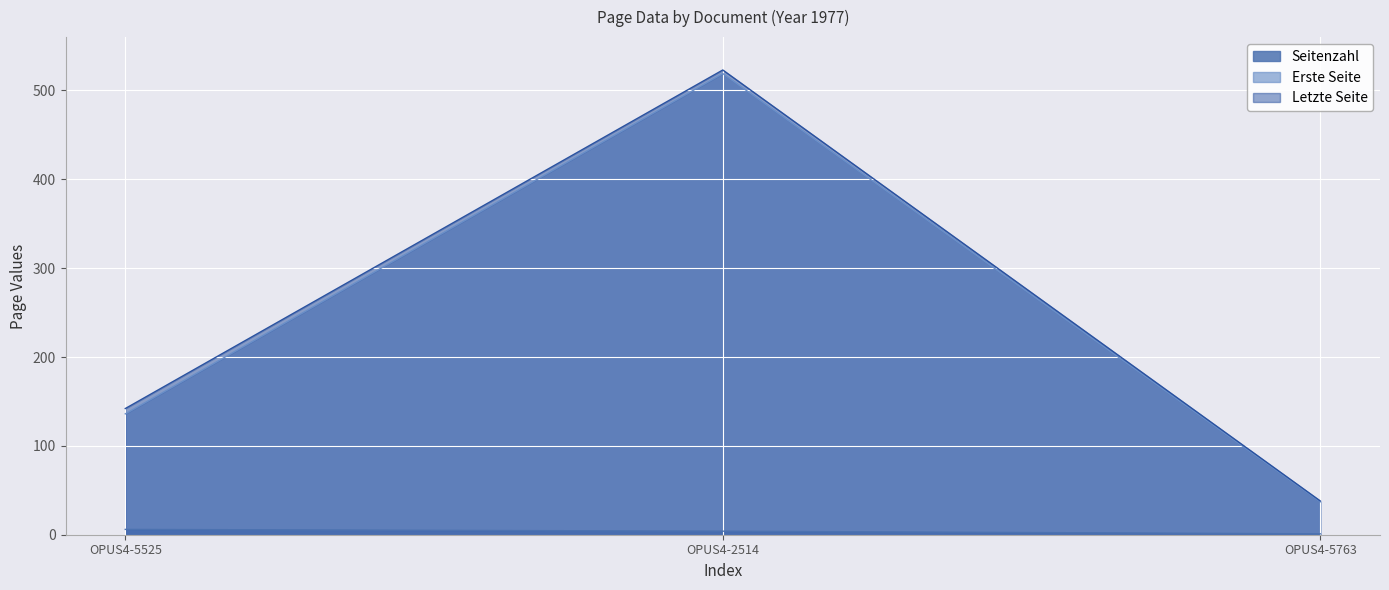

What is the difference between the highest and lowest values at OPUS4-5525?

136